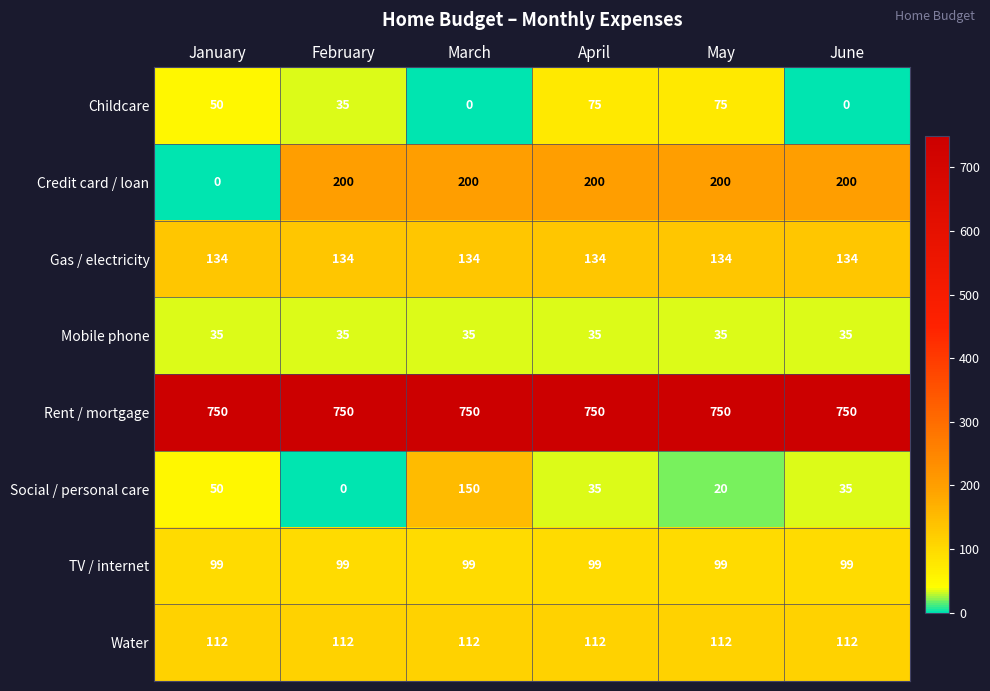

The value of Social / personal care at March is 233. True or false?

False